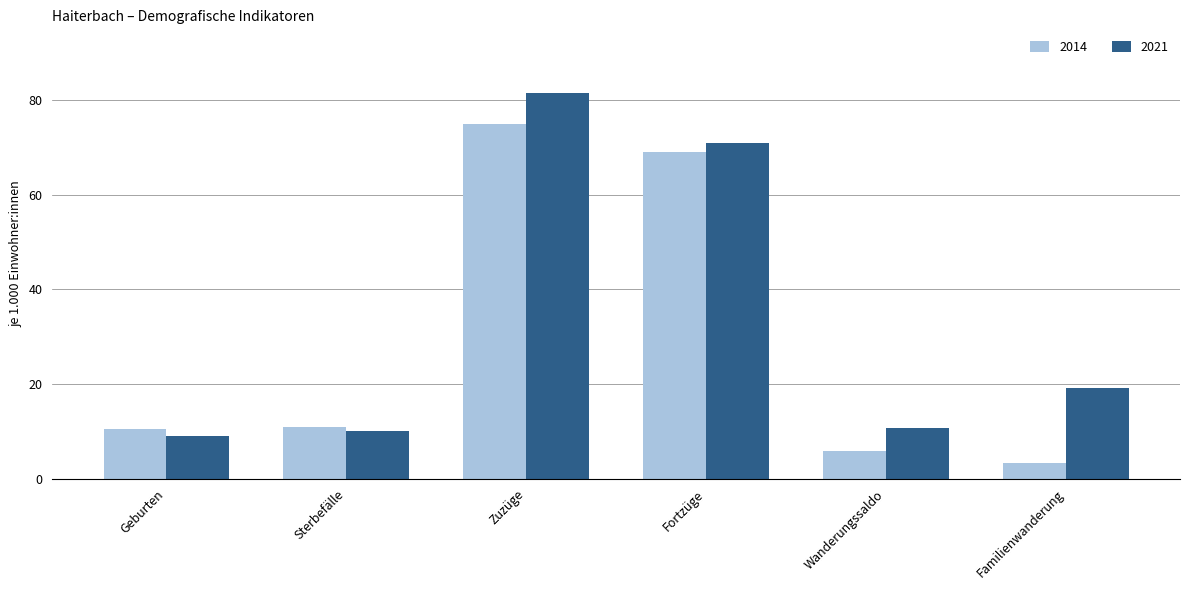

The 2014 series shows 95.2 at Fortzüge. True or false?

False